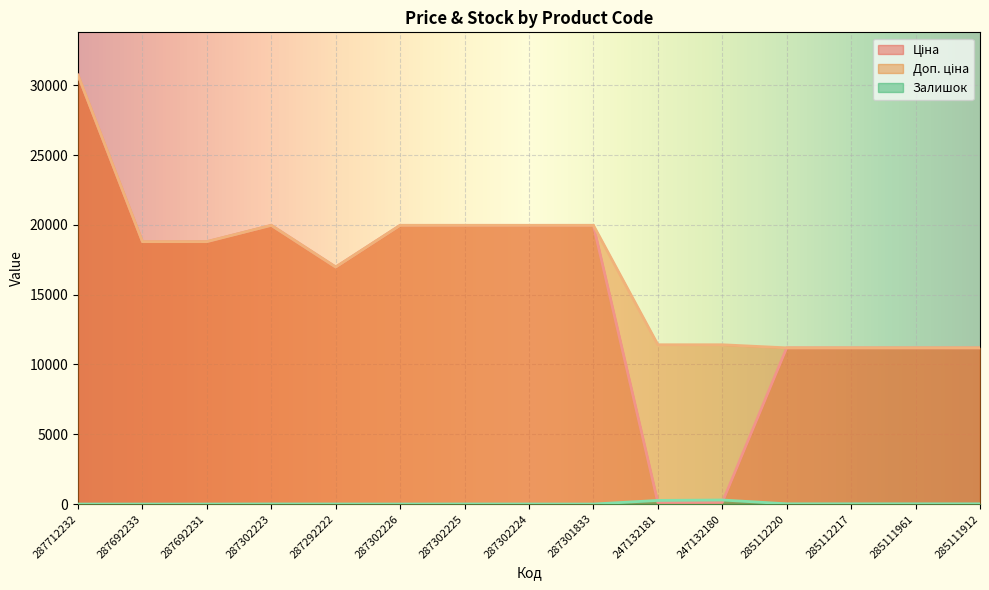

What is the difference between the Залишок values at 287302223 and 285112220?

10.0